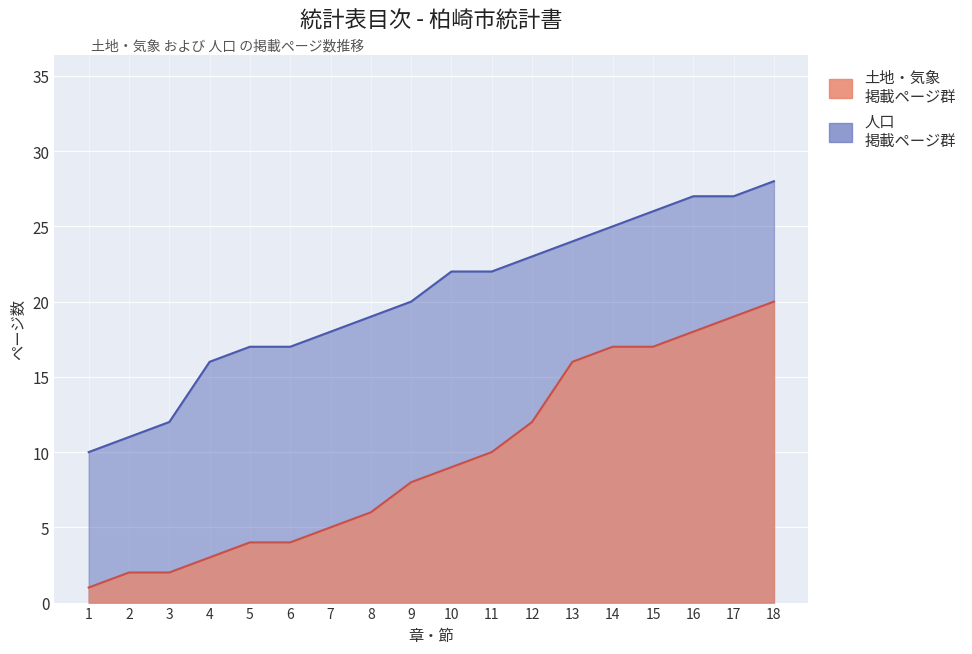

At how many categories does at least one series exceed 20?

9